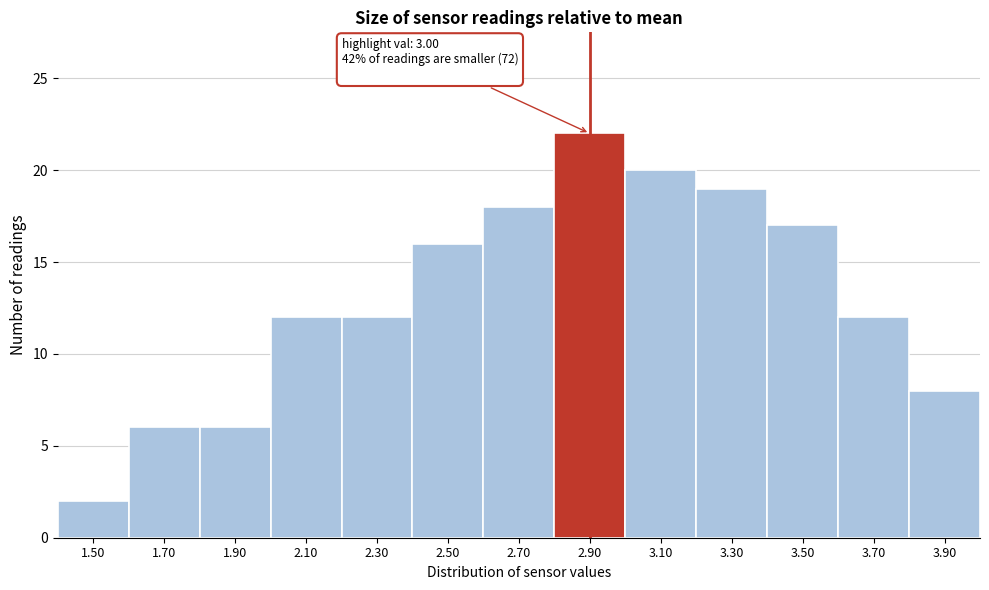

Reading left to right, extract all data points from this chart.

2	6	6	12	12	16	18	22	20	19	17	12	8